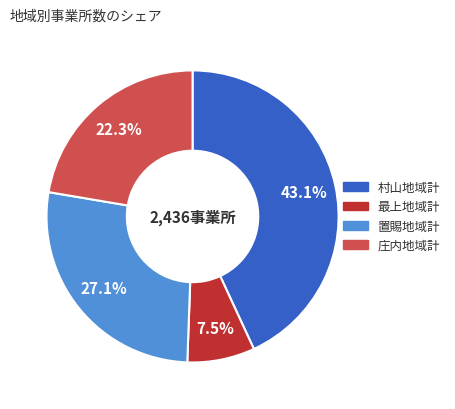

What is the largest slice in the pie chart?

村山地域計